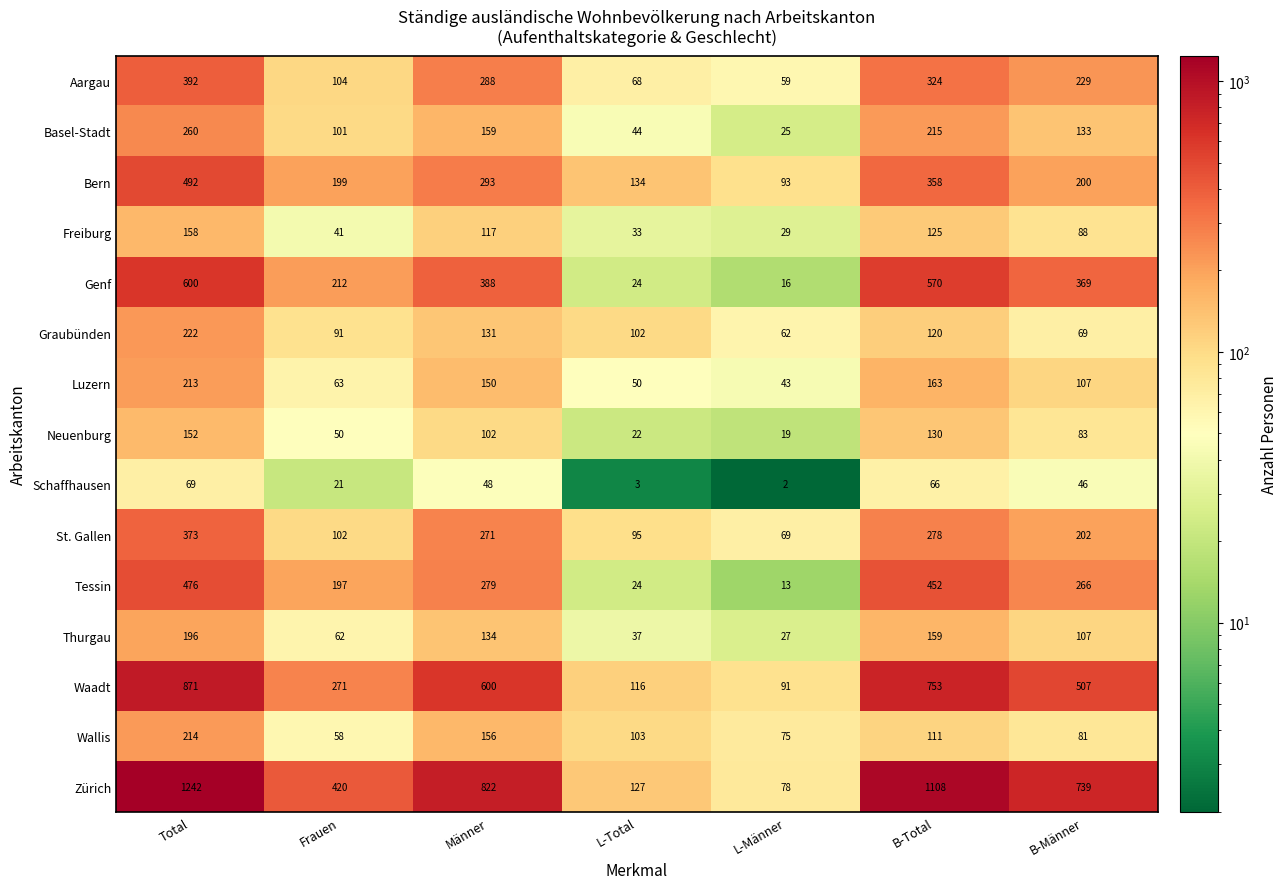

What is the difference between the Aargau values at L-Männer and Männer?

229